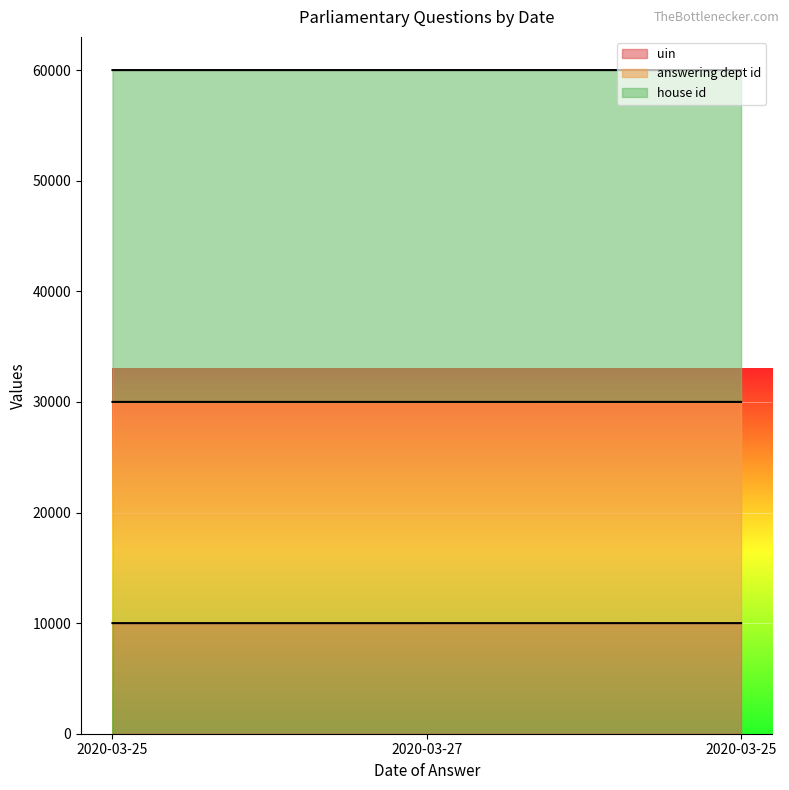

At which label is answering dept id closest to 7?

2020-03-25